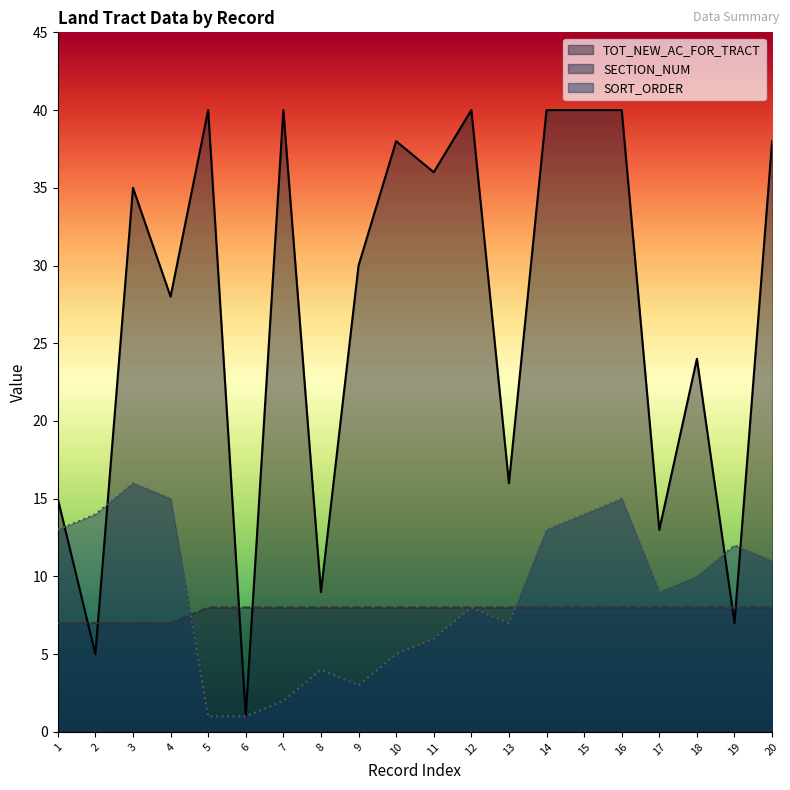

Does the chart display data point markers on the line(s)?

No